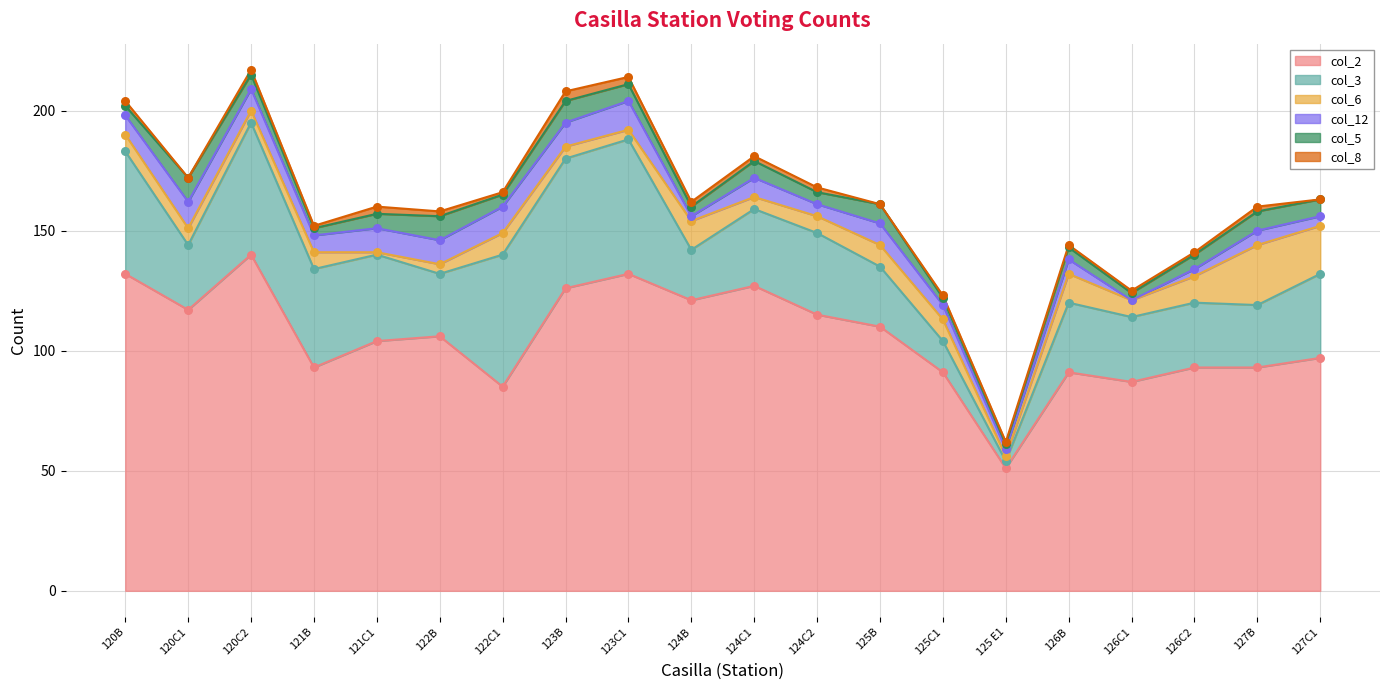

Is the value of col_12 at 121B greater than the value of col_5 at 120B?

Yes